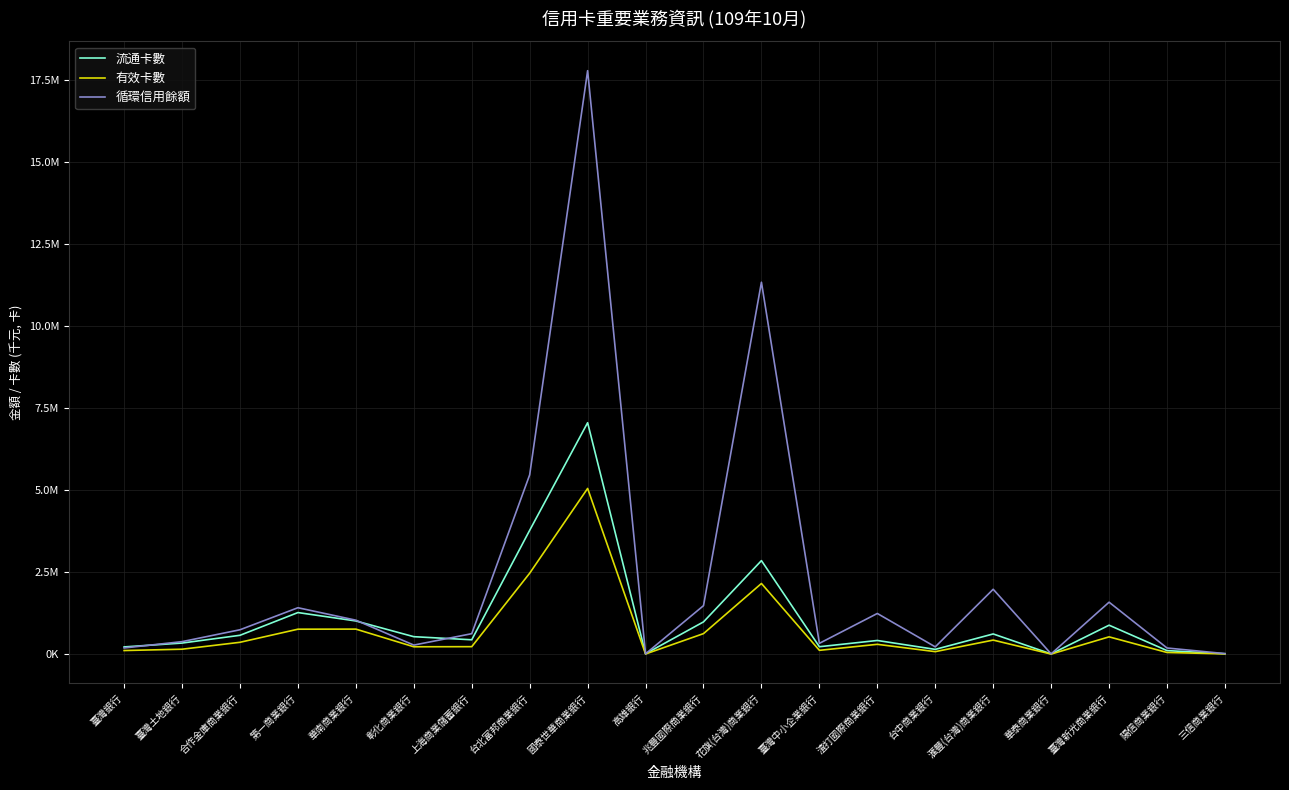

What are all the series names shown in the legend?

流通卡數, 有效卡數, 循環信用餘額